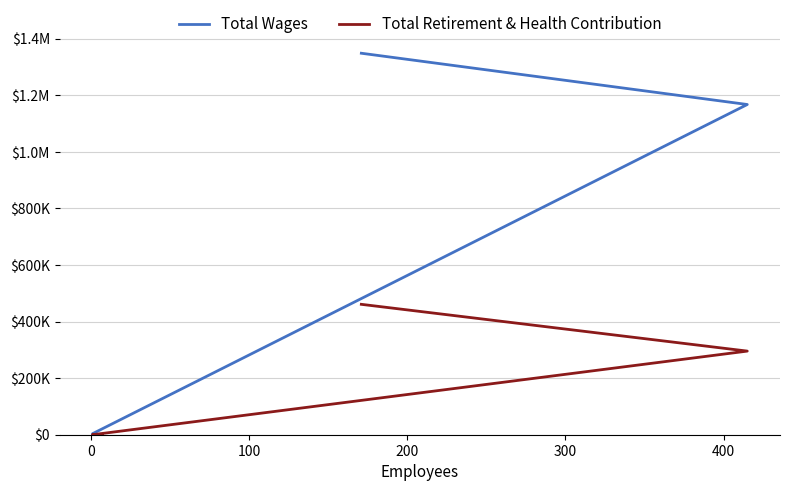

True or false: Total Wages and Total Retirement & Health Contribution cross at least once.

False